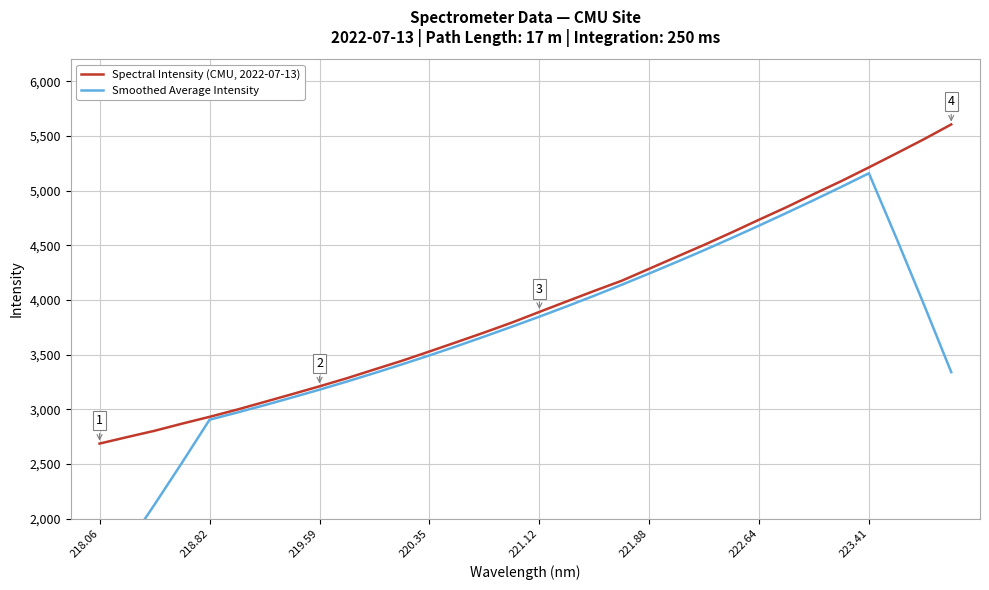

Which category has the lowest value in the Spectral Intensity (CMU, 2022-07-13) series?

218.06